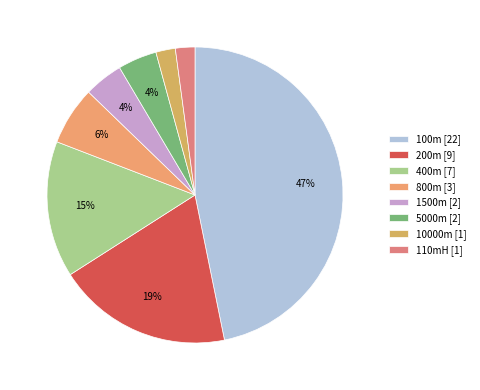

Does any single category account for the majority?

No